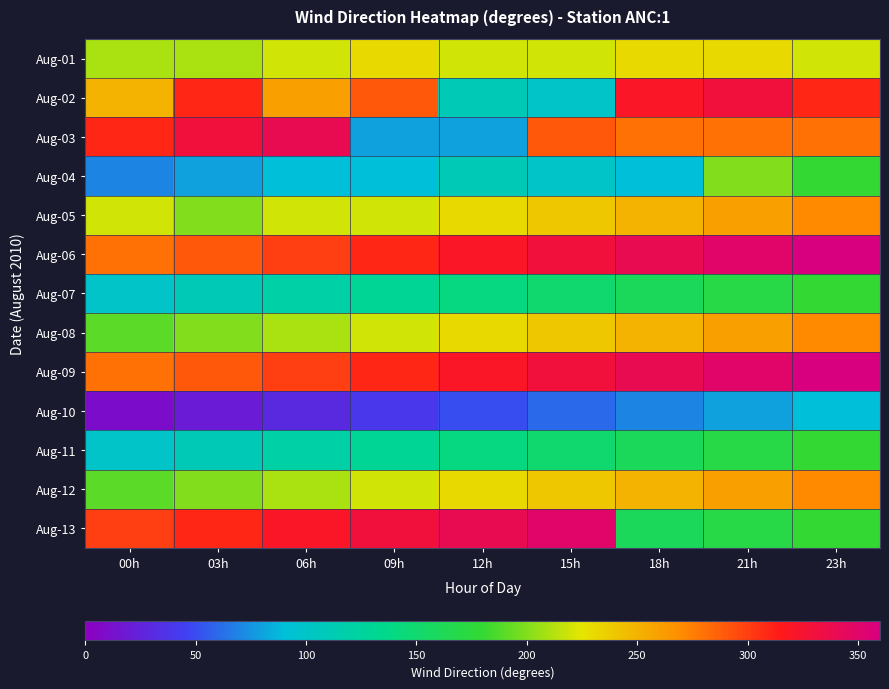

Reading left to right, what are all the values shown in this chart?

Aug-01: 00h=210	03h=210	06h=220	09h=230	12h=220	15h=220	18h=230	21h=230	23h=220
Aug-02: 00h=250	03h=310	06h=260	09h=290	12h=110	15h=100	18h=320	21h=330	23h=310
Aug-03: 00h=310	03h=330	06h=340	09h=80	12h=80	15h=290	18h=280	21h=280	23h=280
Aug-04: 00h=70	03h=80	06h=90	09h=90	12h=110	15h=100	18h=90	21h=200	23h=180
Aug-05: 00h=220	03h=200	06h=220	09h=220	12h=230	15h=240	18h=250	21h=260	23h=270
Aug-06: 00h=280	03h=290	06h=300	09h=310	12h=320	15h=330	18h=340	21h=350	23h=360
Aug-07: 00h=100	03h=110	06h=120	09h=130	12h=140	15h=150	18h=160	21h=170	23h=180
Aug-08: 00h=190	03h=200	06h=210	09h=220	12h=230	15h=240	18h=250	21h=260	23h=270
Aug-09: 00h=280	03h=290	06h=300	09h=310	12h=320	15h=330	18h=340	21h=350	23h=360
Aug-10: 00h=10	03h=20	06h=30	09h=40	12h=50	15h=60	18h=70	21h=80	23h=90
Aug-11: 00h=100	03h=110	06h=120	09h=130	12h=140	15h=150	18h=160	21h=170	23h=180
Aug-12: 00h=190	03h=200	06h=210	09h=220	12h=230	15h=240	18h=250	21h=260	23h=270
Aug-13: 00h=300	03h=310	06h=320	09h=330	12h=340	15h=350	18h=160	21h=170	23h=180